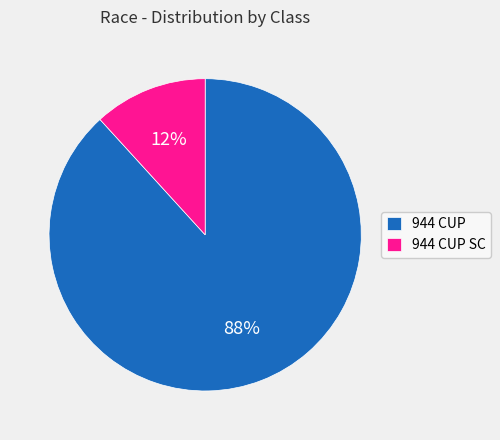

Does any single category account for the majority?

Yes